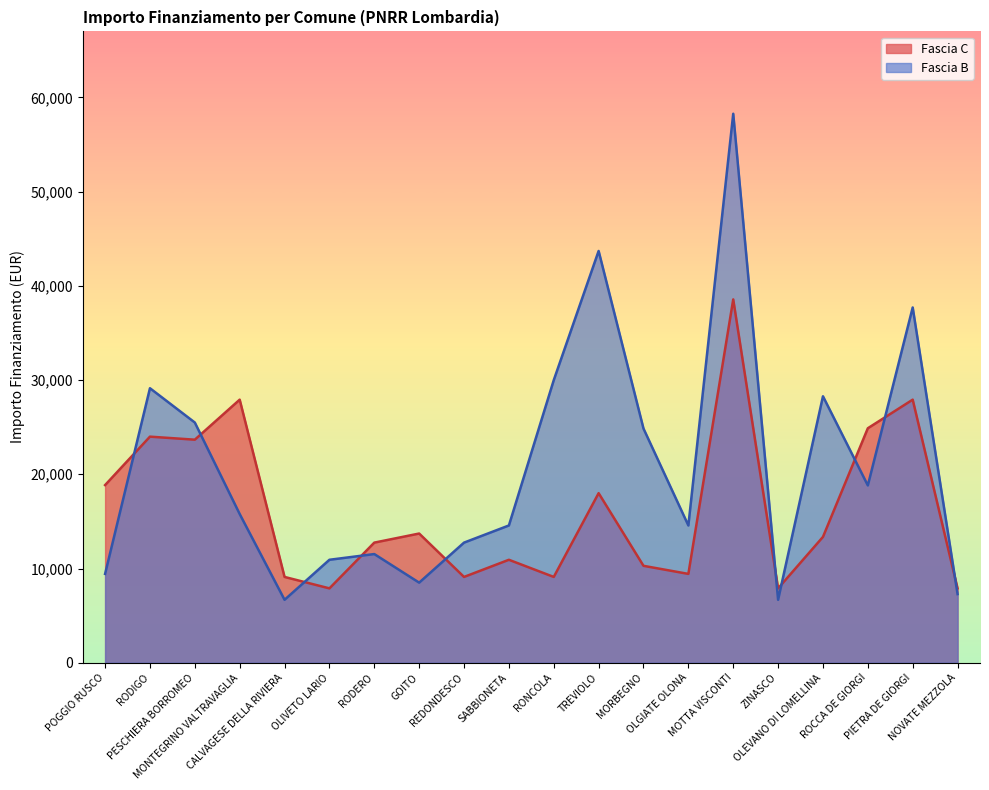

At which category is the sum across all series the highest?

MOTTA VISCONTI